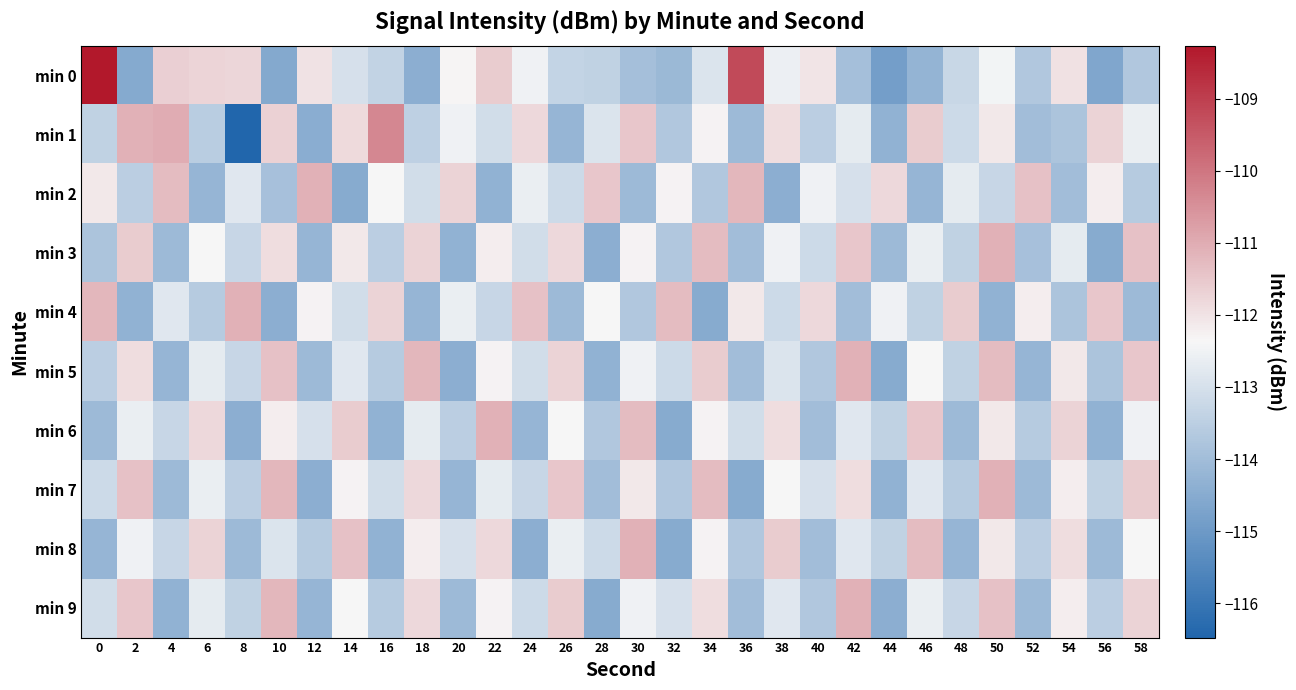

At which category is the sum across all series the highest?

50